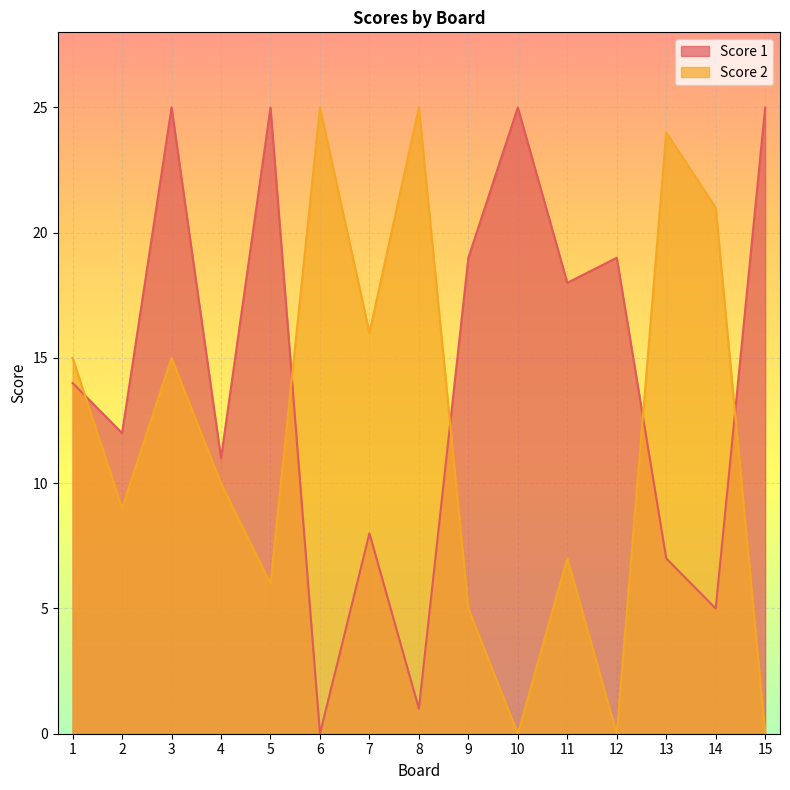

How many distinct data groups are displayed?

2